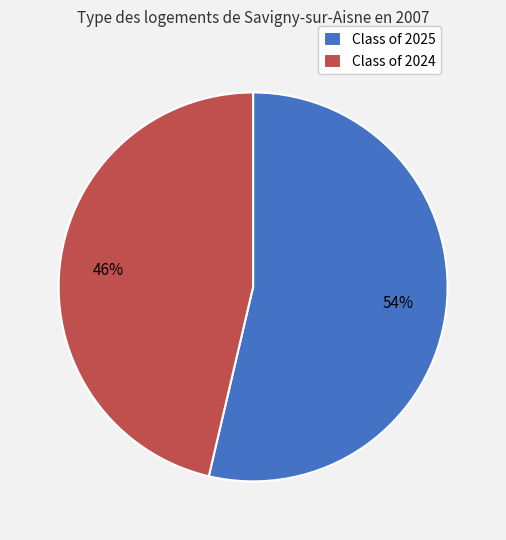

Which category has the biggest portion of the pie?

Class of 2025